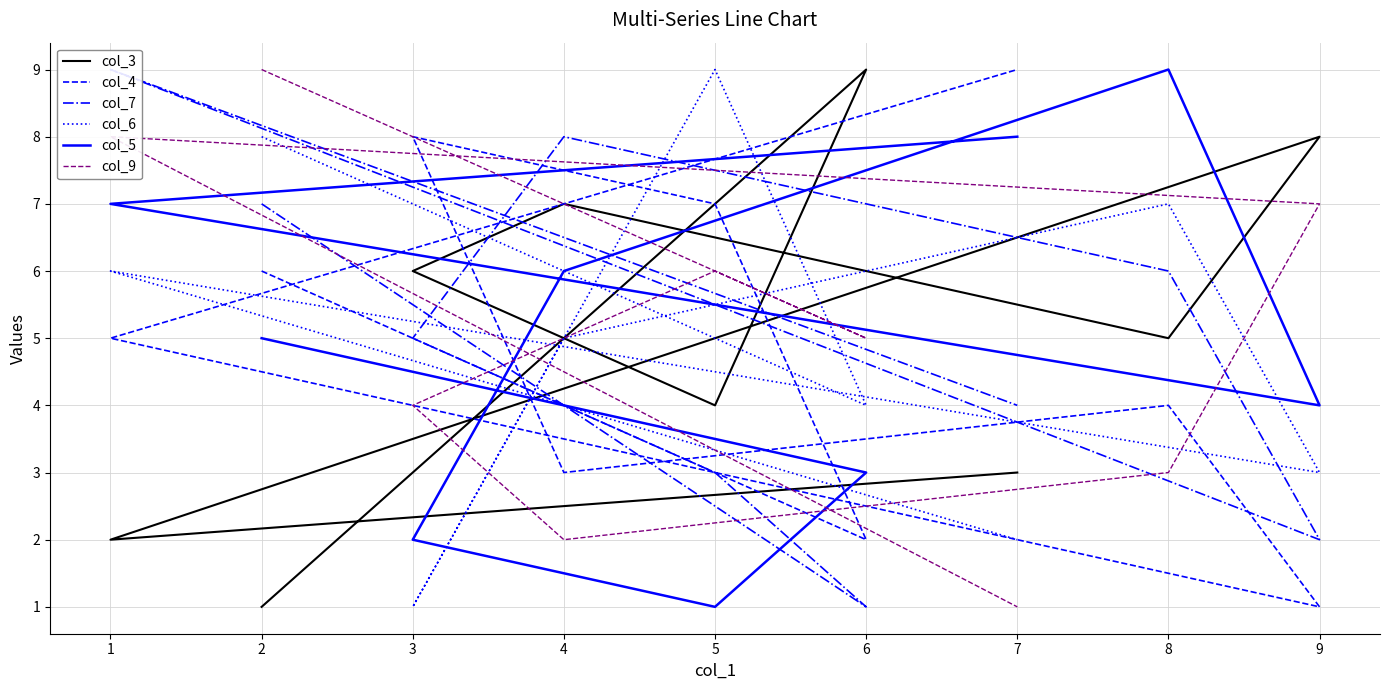

Is this an area chart (filled region under the line)?

No